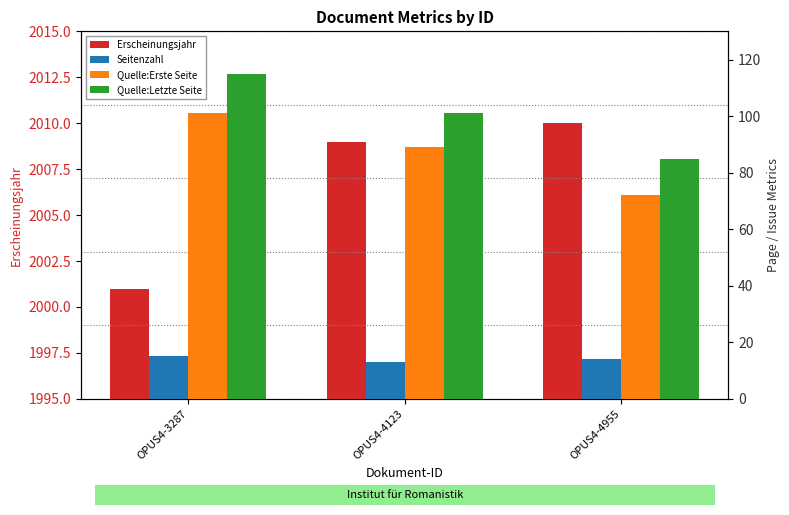

What is the total value across all series at OPUS4-4123?

2212